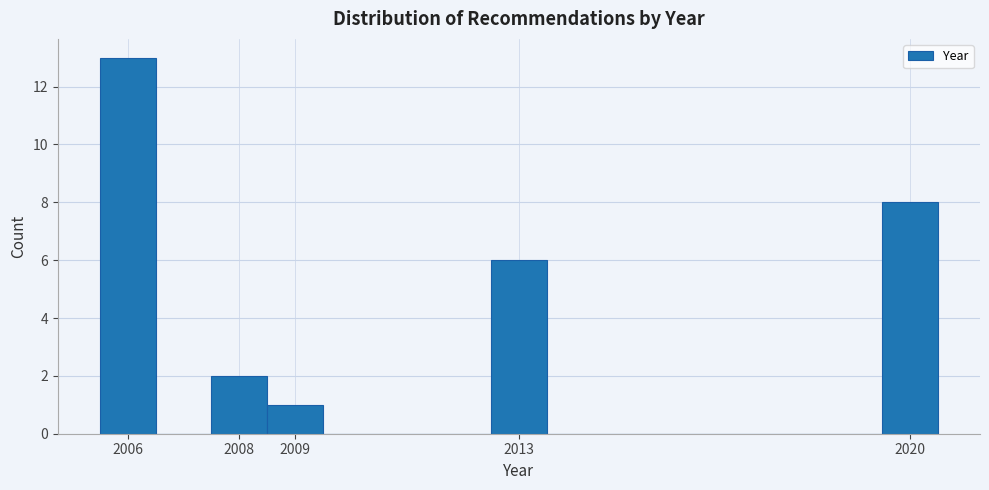

Over which range of the x-axis is the bar tallest?

2005.5 to 2006.5